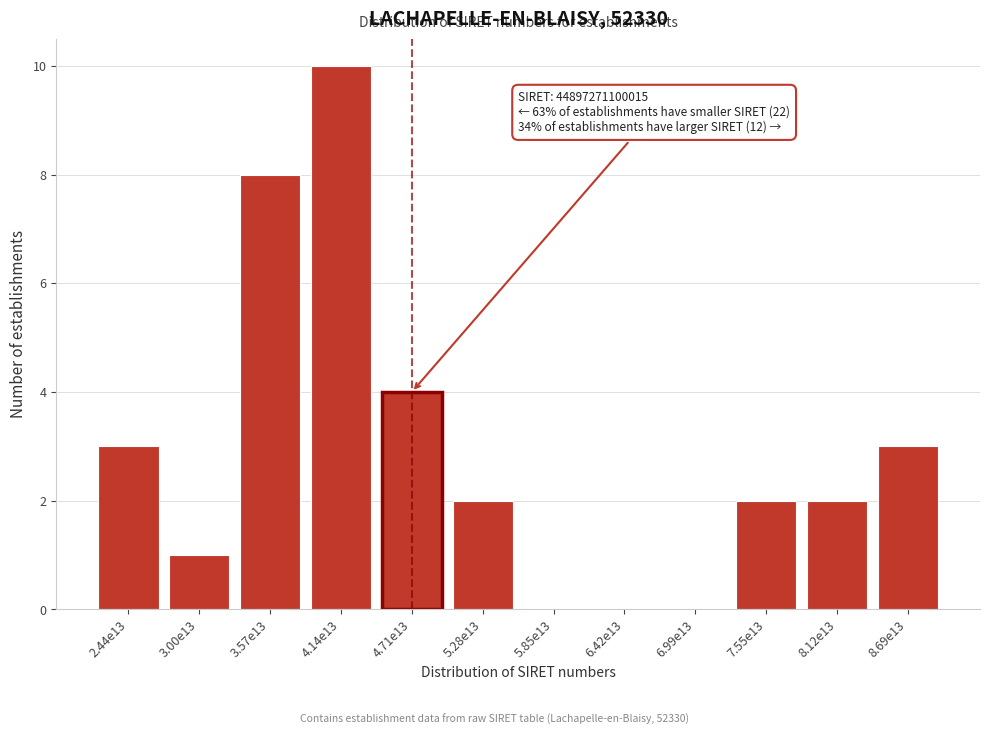

Reading left to right, extract all data points from this chart.

2.44e13=3	3.00e13=1	3.57e13=8	4.14e13=10	4.71e13=4	5.28e13=2	5.85e13=0	6.42e13=0	6.99e13=0	7.55e13=2	8.12e13=2	8.69e13=3